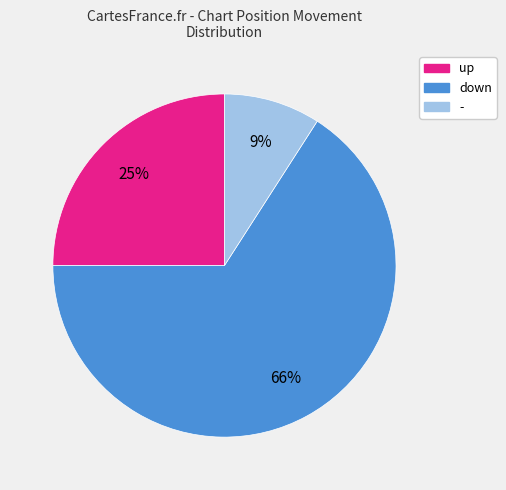

To the nearest percent, what is the average slice percentage?

33%